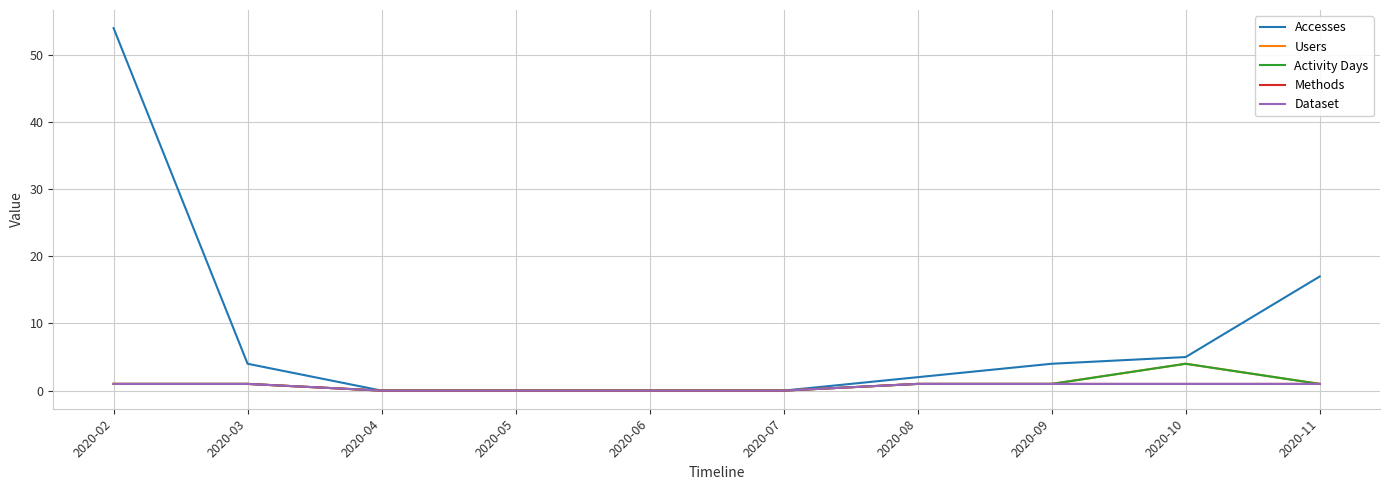

The value of Accesses at 2020-02 is 11. True or false?

False